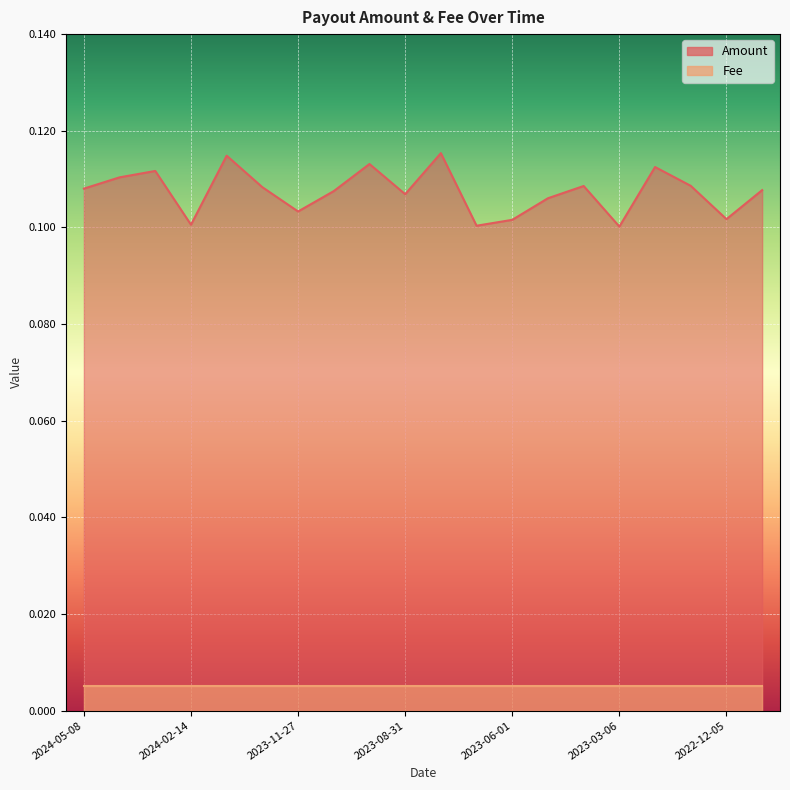

What is the greatest value displayed?

0.1